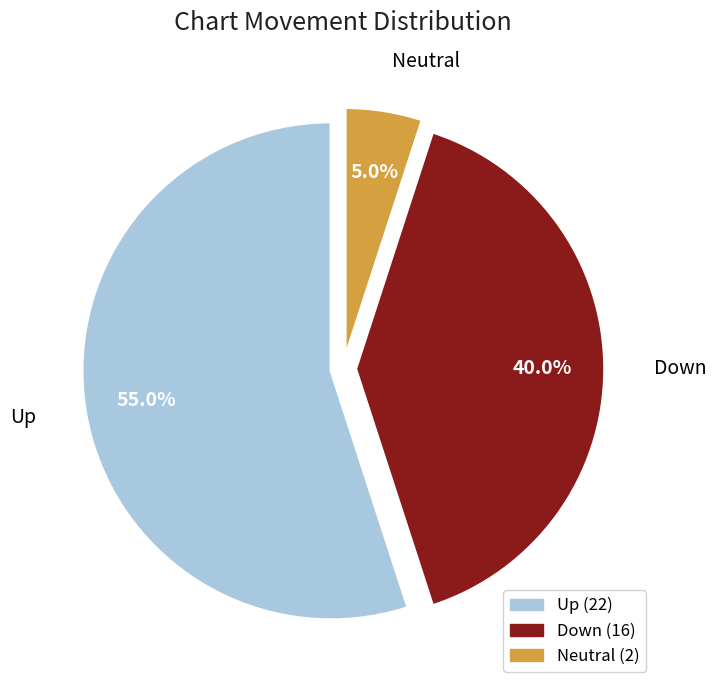

Which has a higher value, Up or Down?

Up